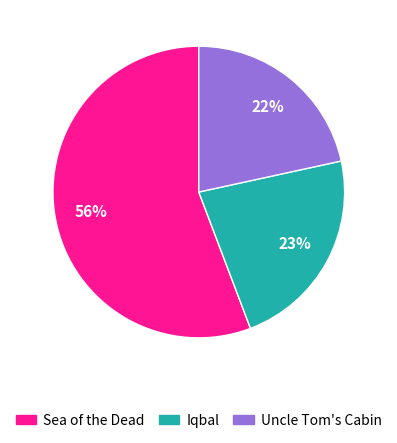

Does any single category account for the majority?

Yes